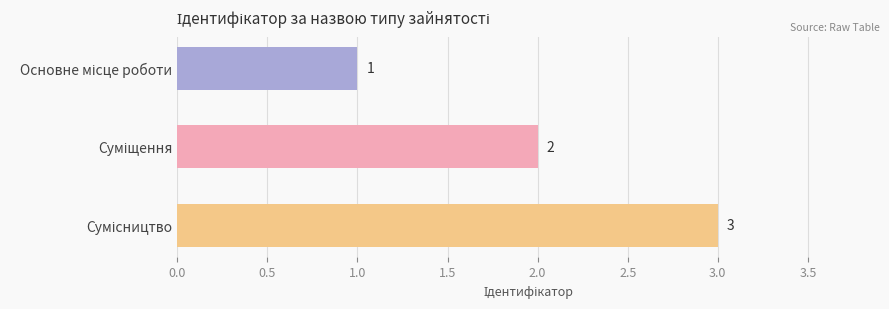

What is the sum of all values?

6